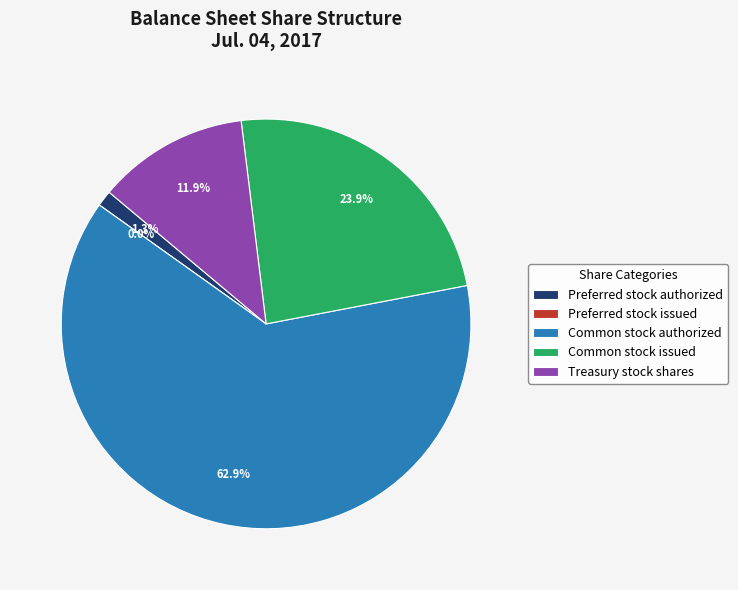

Which category has the biggest portion of the pie?

Common stock authorized